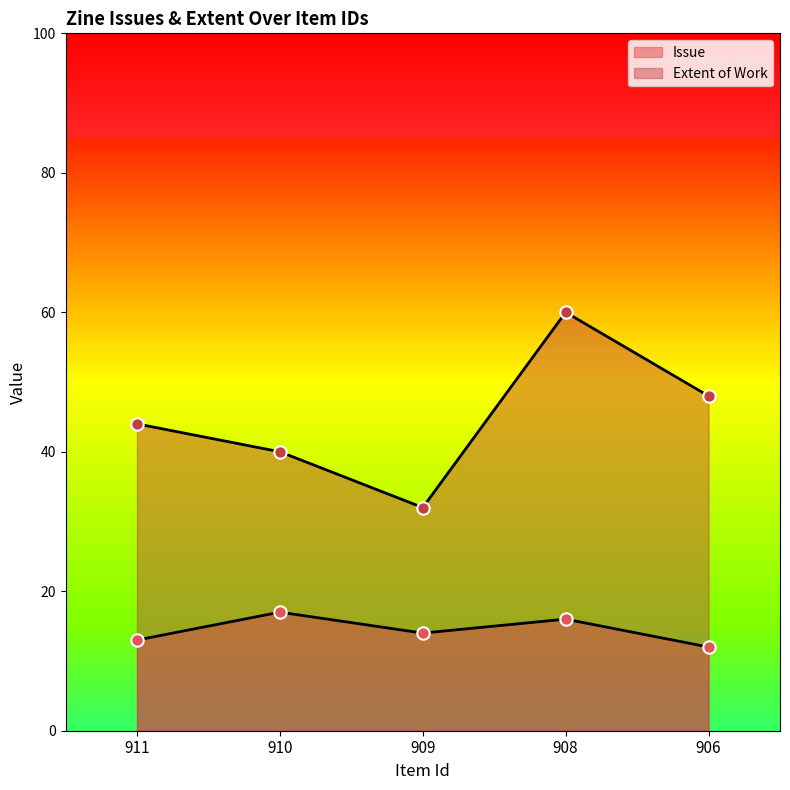

Which series contains the highest Y value?

Extent of Work